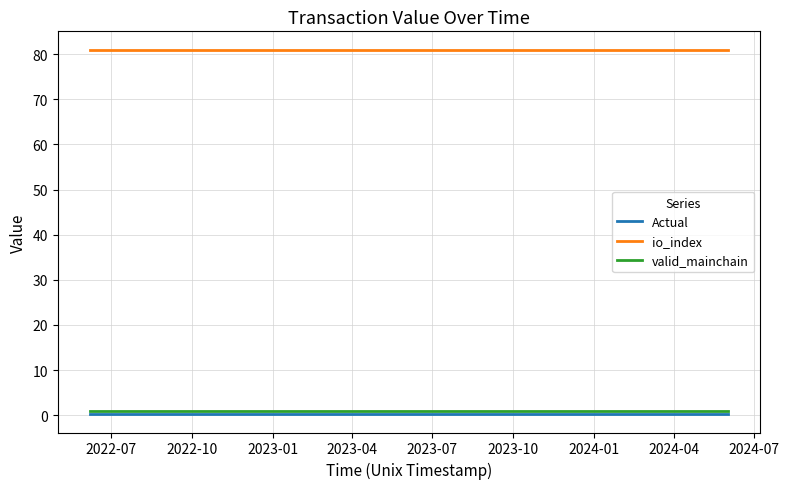

Which series has the largest total across all categories?

io_index